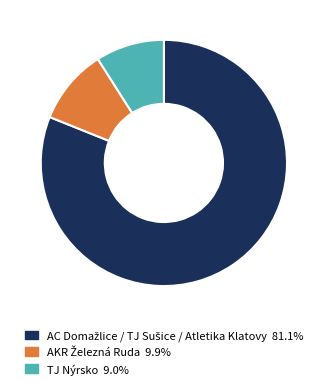

Does any single category account for the majority?

Yes